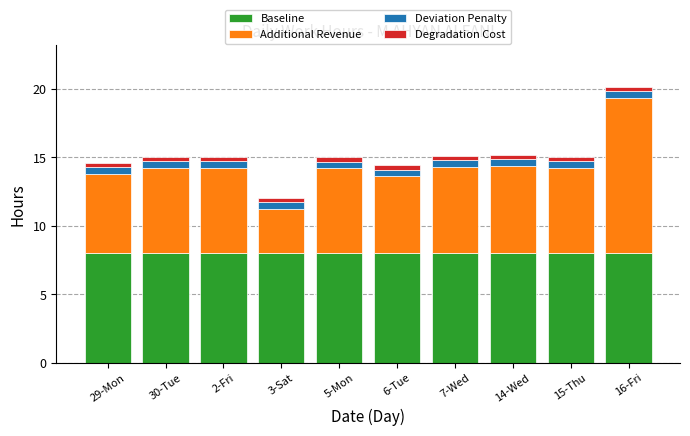

At which category is the sum across all series the highest?

16-Fri